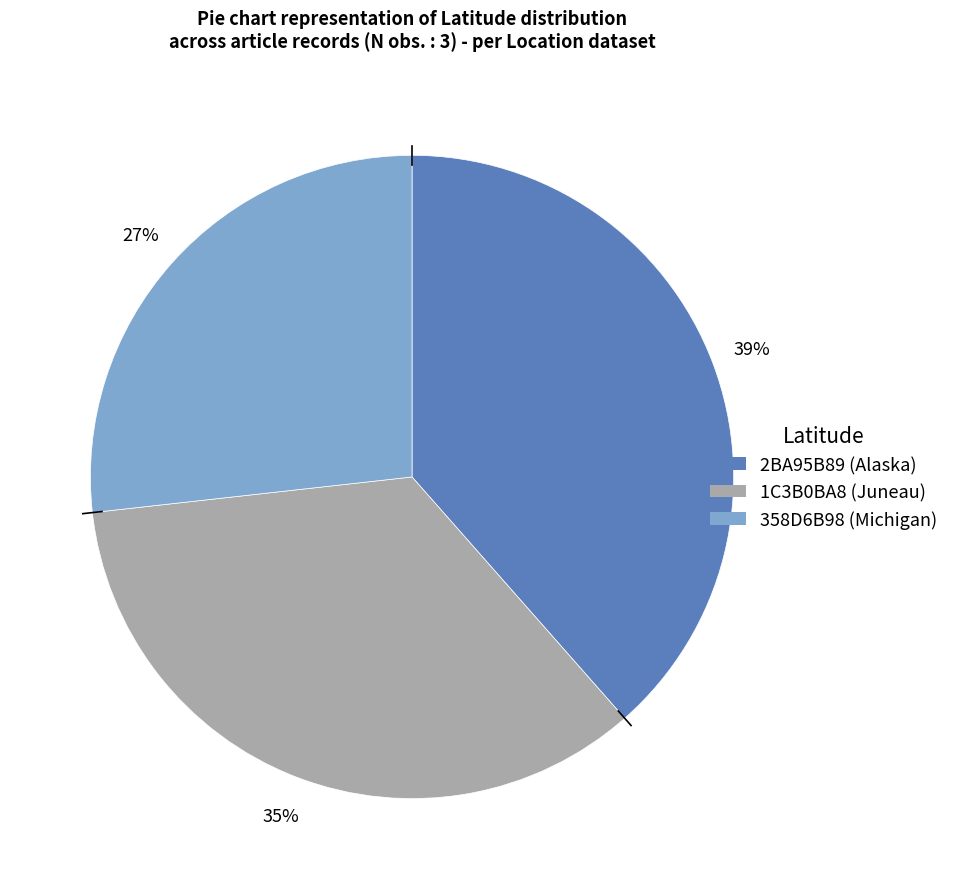

Approximately how many times larger is the value at 358D6B98 (Michigan) compared to 1C3B0BA8 (Juneau)?

0.8